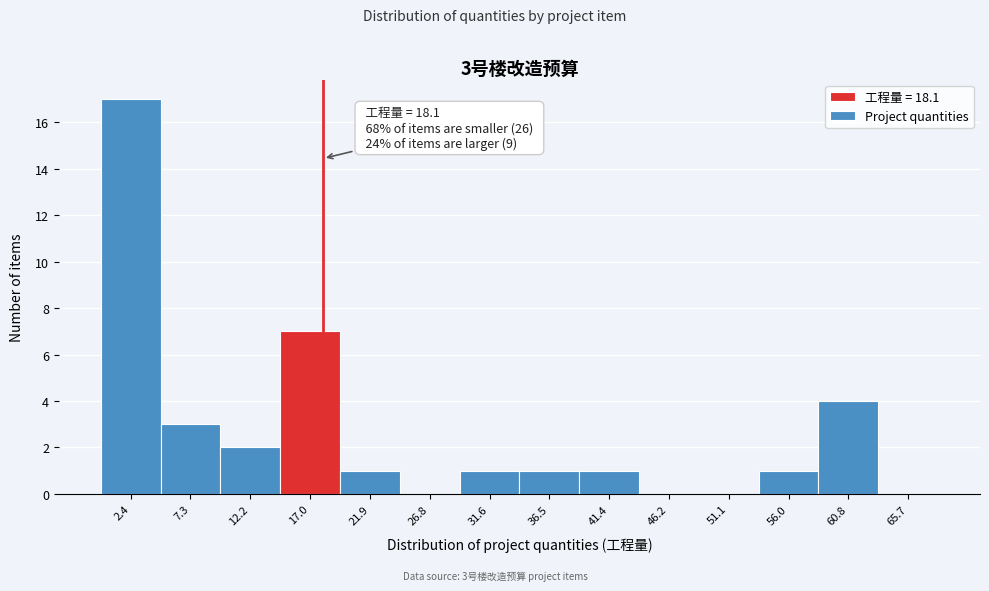

Over which range of the x-axis is the bar tallest?

0.0 to 5.0